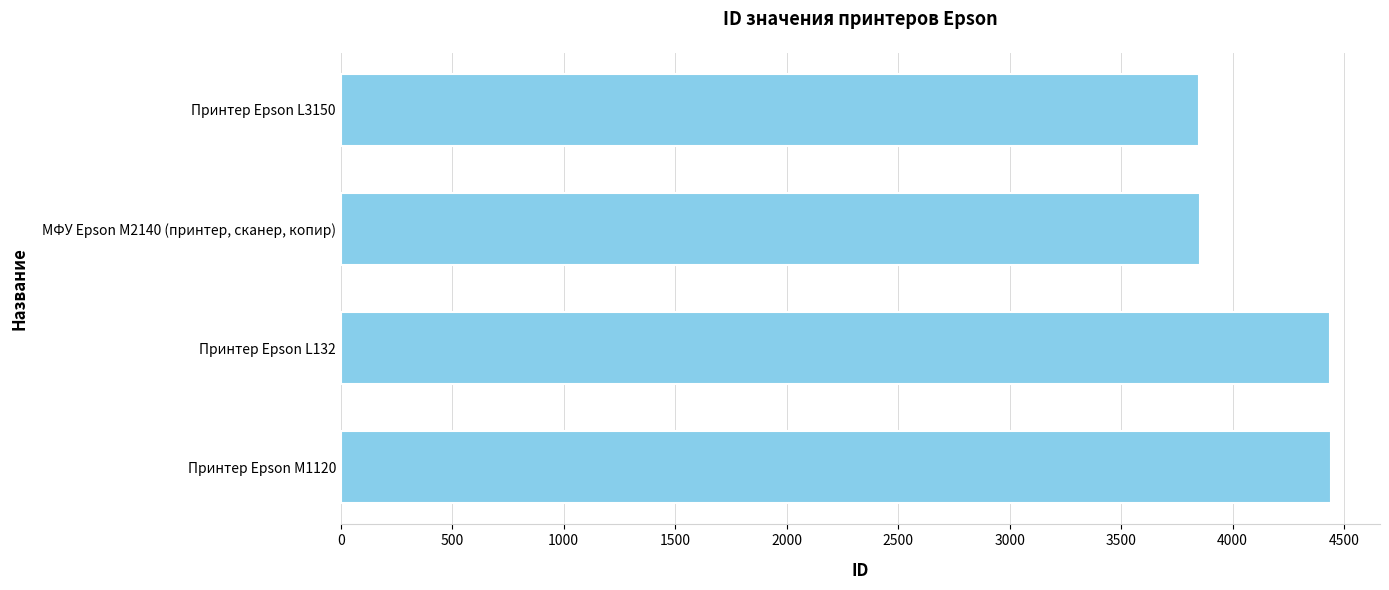

What is the difference between the maximum and second lowest values?

585